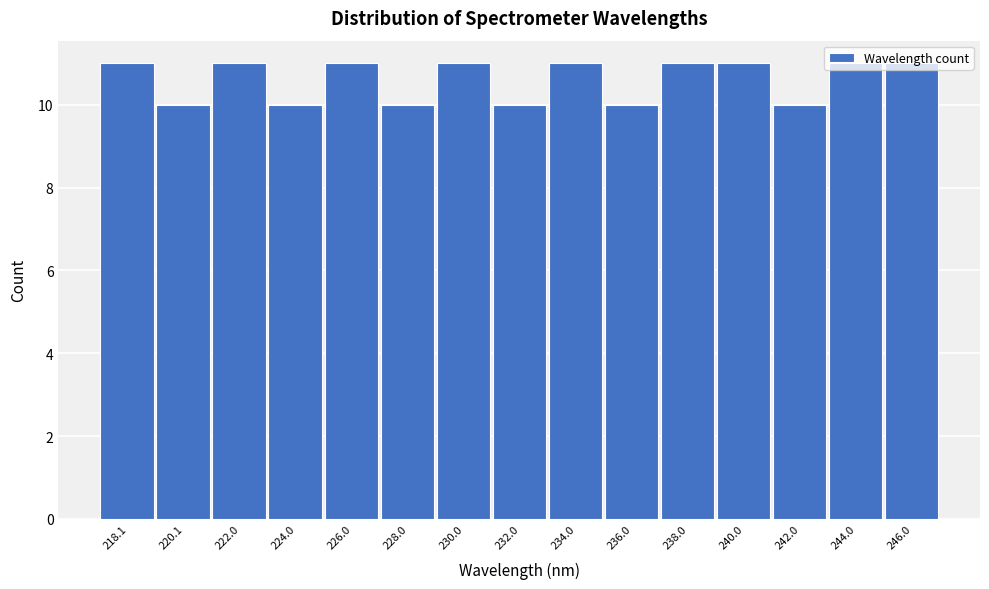

True or false: the data shows 6 at 234.0.

False